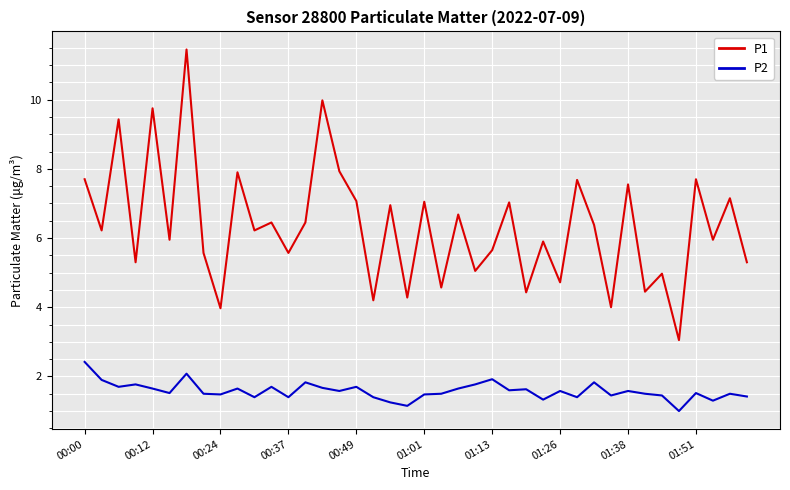

Rank the series by their average value, from lowest to highest.

P2, P1